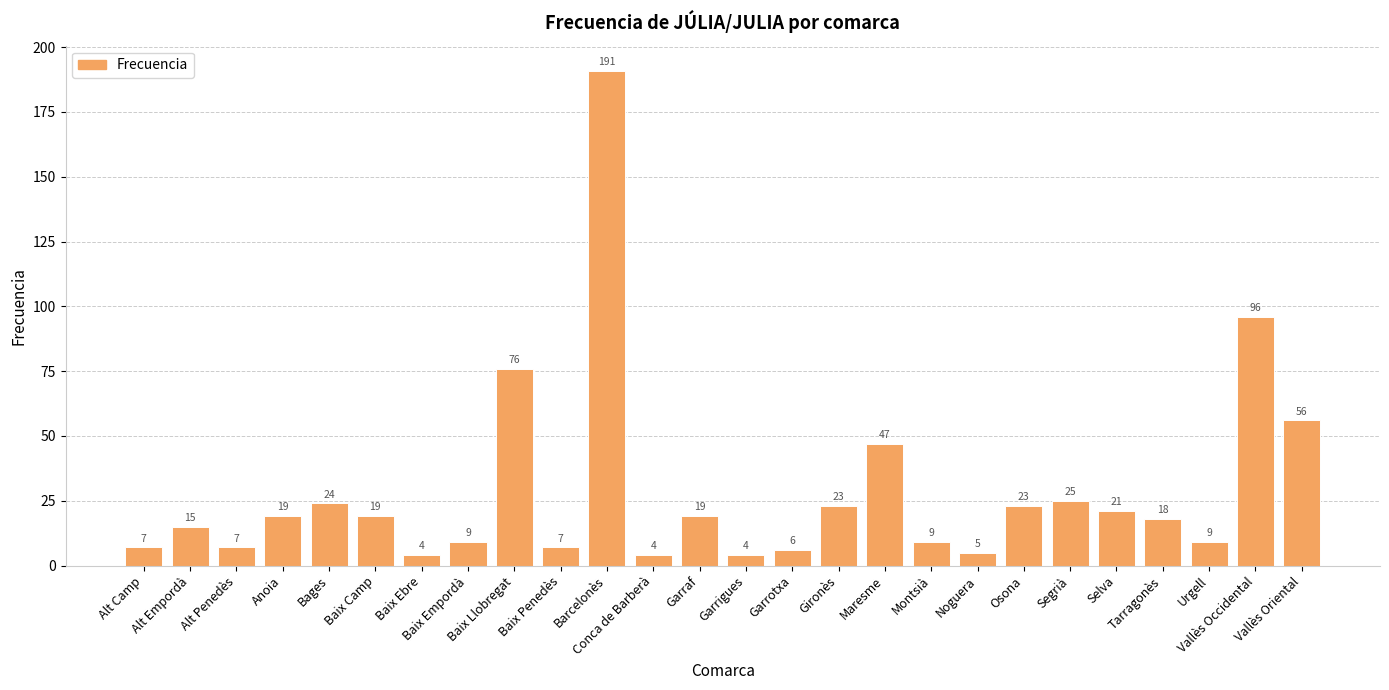

Which has a higher value, Garraf or Vallès Occidental?

Vallès Occidental